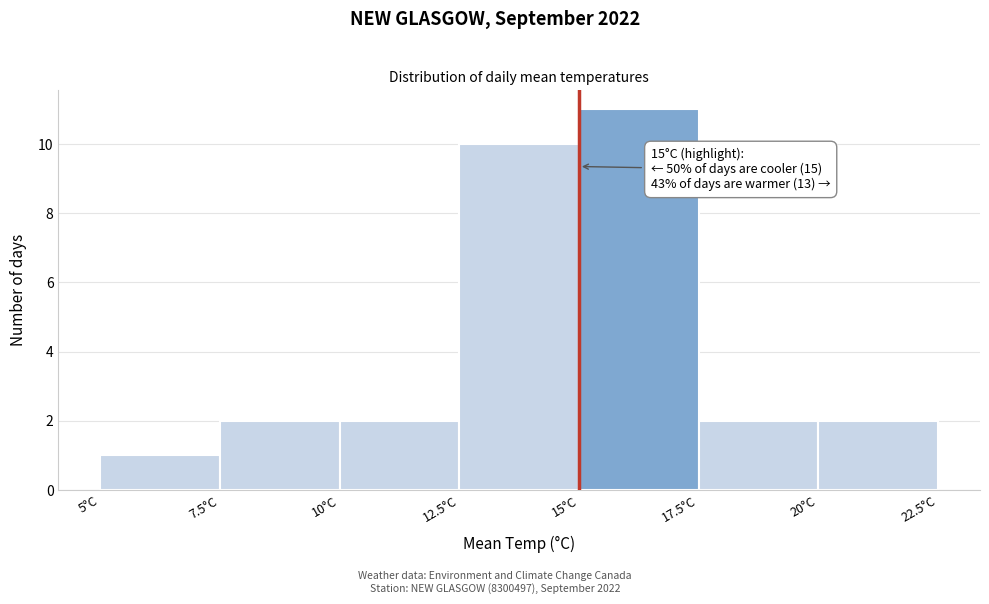

Over which range of the x-axis is the bar tallest?

15.0 to 17.5